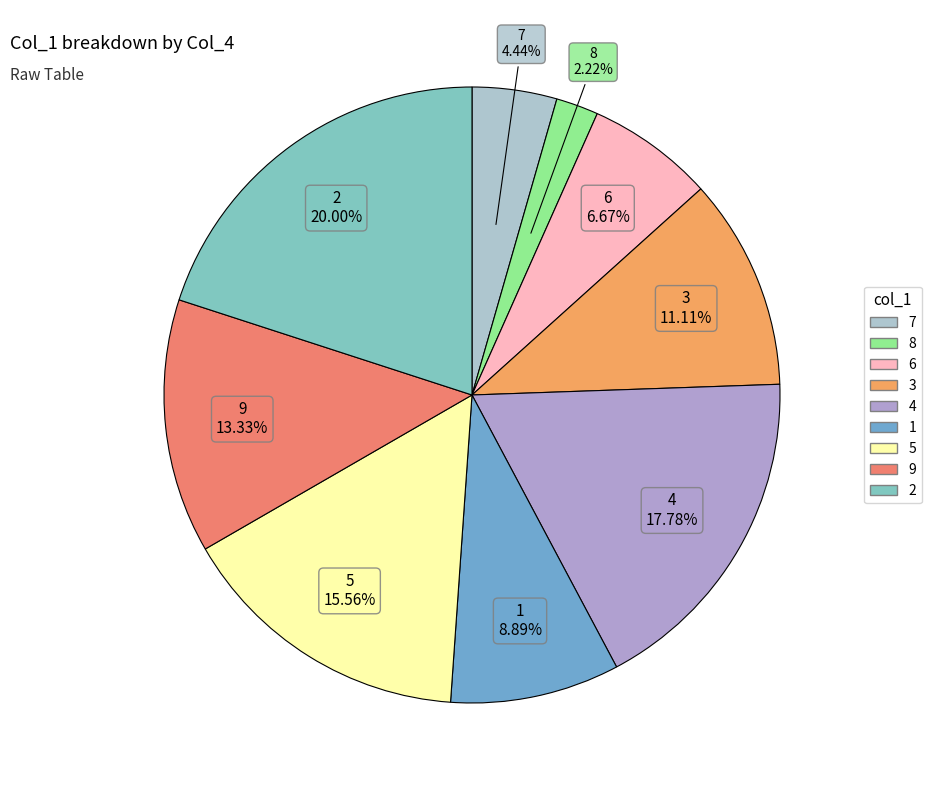

How many slices are in this pie chart?

9